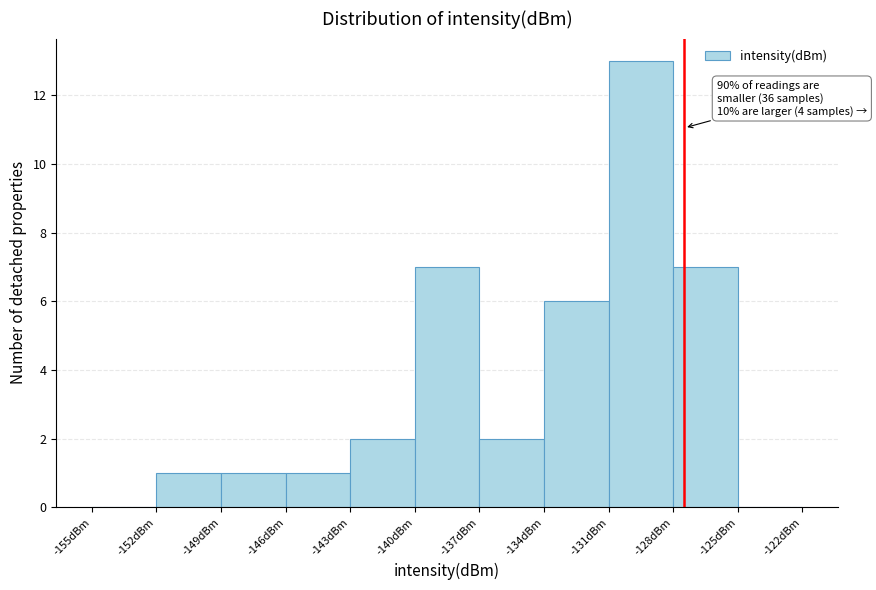

Over which range of the x-axis is the bar tallest?

-131 to -128